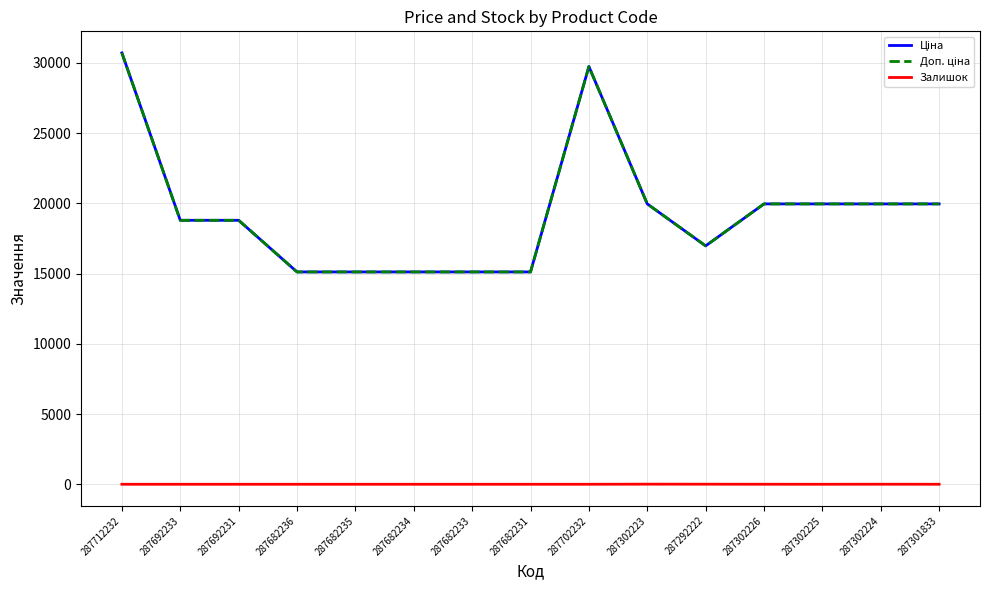

Reading left to right, extract all data points from this chart.

Ціна: 287712232=30717.1	287692233=18796.8	287692231=18796.8	287682236=15120.0	287682235=15120.0	287682234=15120.0	287682233=15120.0	287682231=15120.0	287702232=29747.2	287302223=19964.2	287292222=16976.3	287302226=19964.2	287302225=19964.2	287302224=19964.2	287301833=19964.2
Доп. ціна: 287712232=30717.1	287692233=18796.8	287692231=18796.8	287682236=15120.0	287682235=15120.0	287682234=15120.0	287682233=15120.0	287682231=15120.0	287702232=29747.2	287302223=19964.2	287292222=16976.3	287302226=19964.2	287302225=19964.2	287302224=19964.2	287301833=19964.2
Залишок: 287712232=0.0	287692233=0.0	287692231=0.0	287682236=0.0	287682235=0.0	287682234=0.0	287682233=0.0	287682231=0.0	287702232=0.0	287302223=7.0	287292222=5.0	287302226=1.0	287302225=0.0	287302224=3.0	287301833=0.0